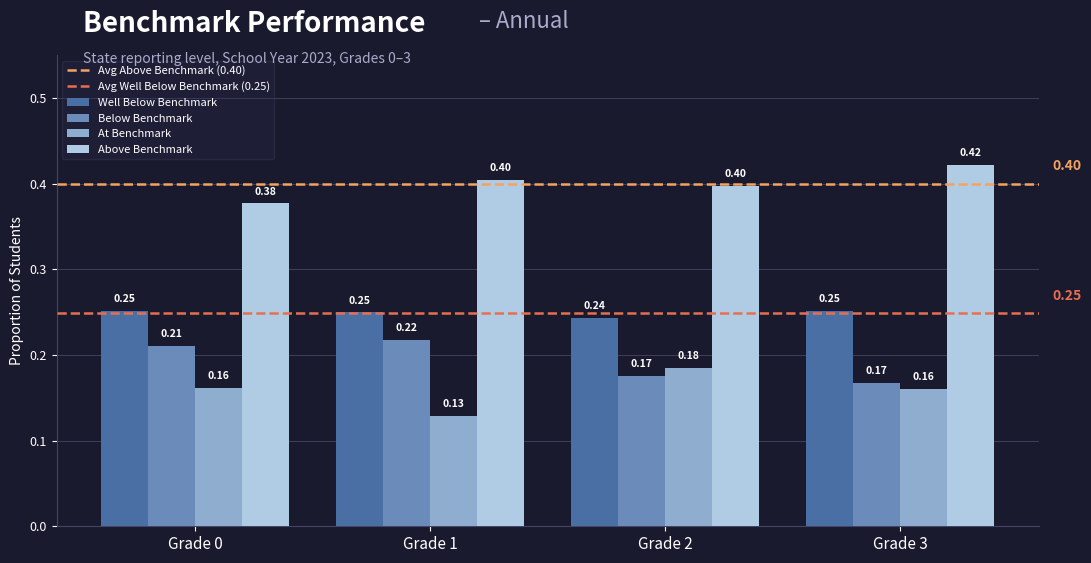

At how many categories does at least one series exceed 0?

4